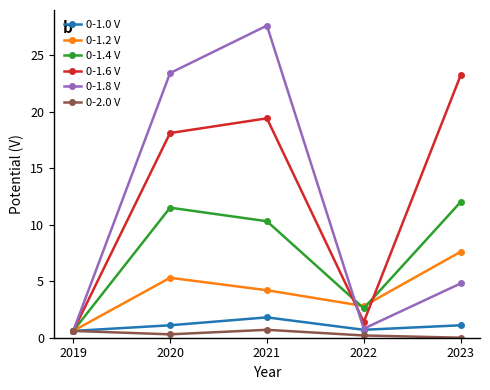

Rank the series by their maximum value, from highest to lowest.

0-1.8 V, 0-1.6 V, 0-1.4 V, 0-1.2 V, 0-1.0 V, 0-2.0 V